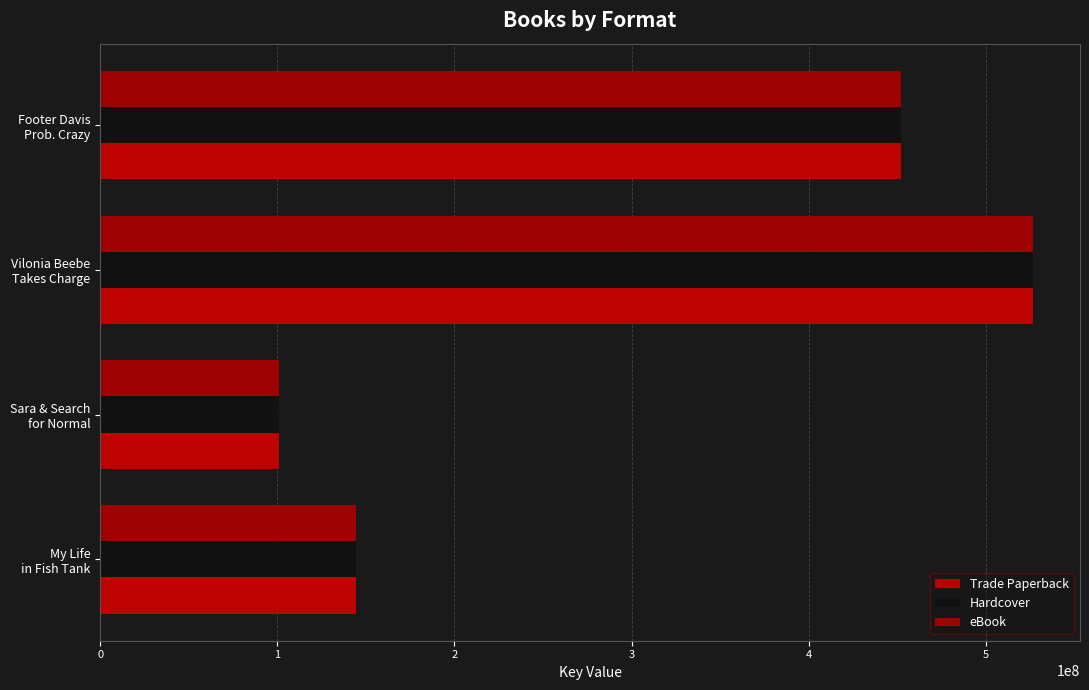

Are the bars horizontal?

Yes